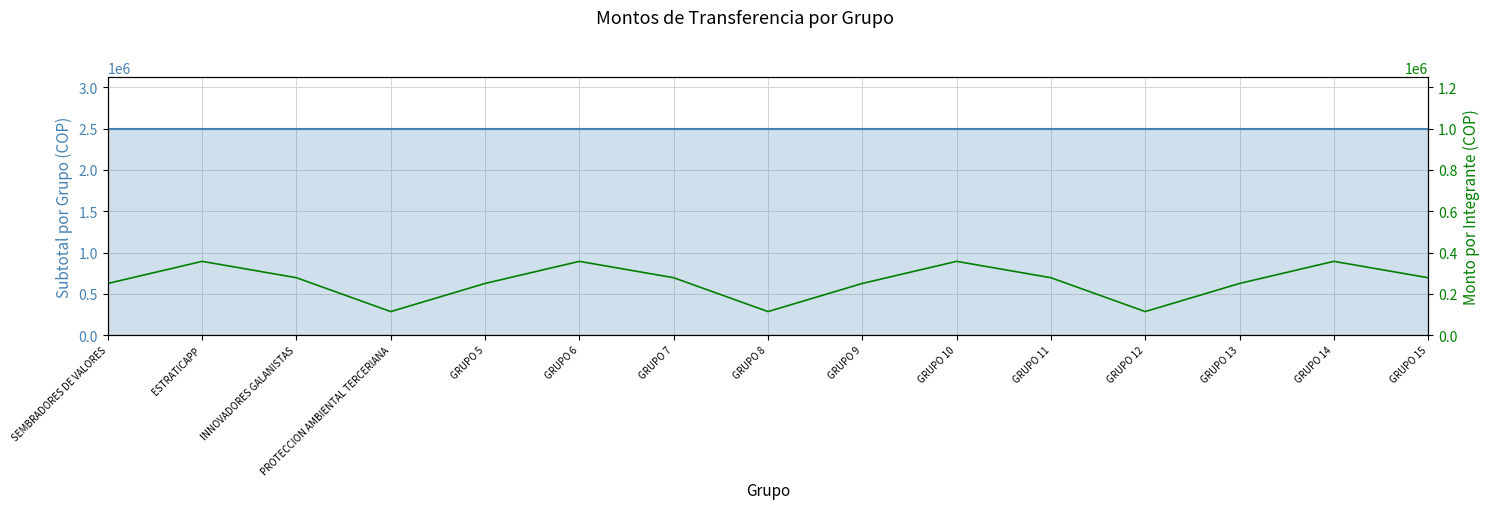

Reading left to right, extract all data points from this chart.

Subtotal por Grupo: 2500000	2500000	2500000	2500000	2500000	2500000	2500000	2500000	2500000	2500000	2500000	2500000	2500000	2500000	2500000
Monto por Integrante: 250000	357143	277778	113636	250000	357143	277778	113636	250000	357143	277778	113636	250000	357143	277778